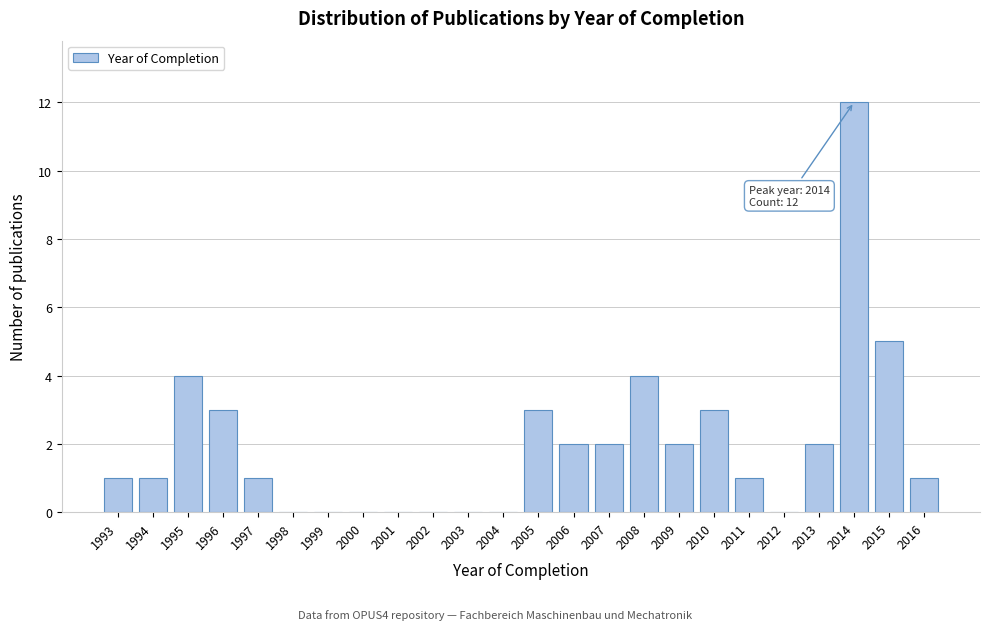

Reading left to right, what are all the values shown in this chart?

1993=1	1994=1	1995=4	1996=3	1997=1	1998=0	1999=0	2000=0	2001=0	2002=0	2003=0	2004=0	2005=3	2006=2	2007=2	2008=4	2009=2	2010=3	2011=1	2012=0	2013=2	2014=12	2015=5	2016=1